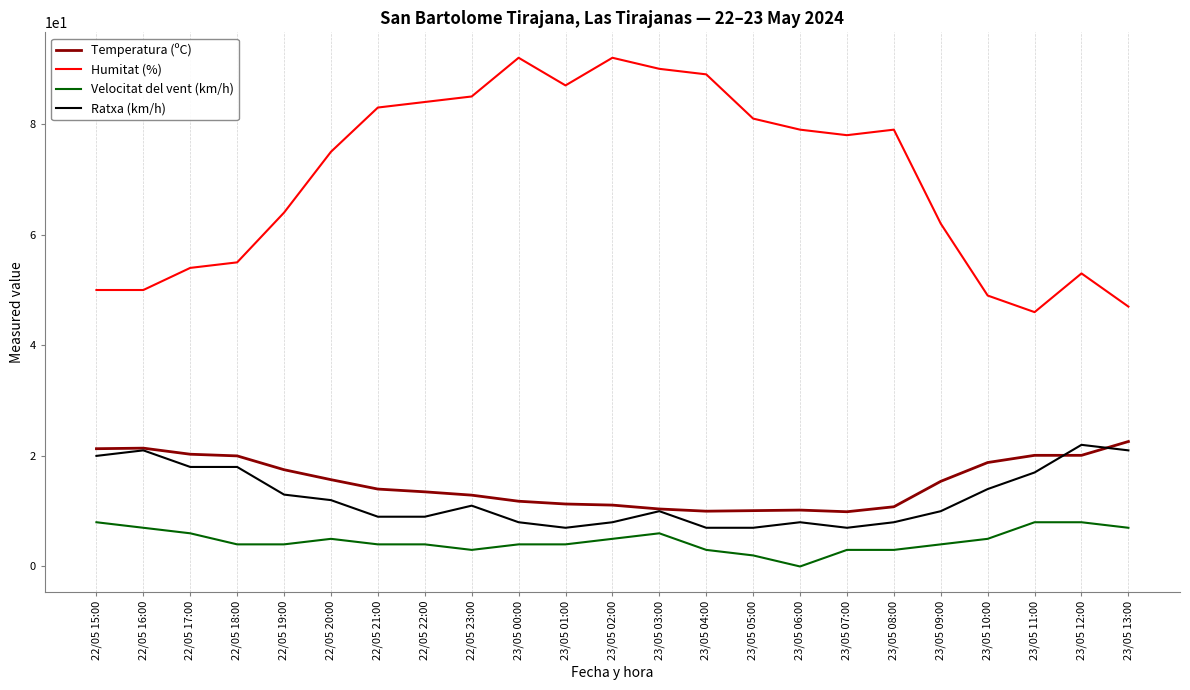

Rank the series at 22/05 19:00 from lowest to highest value.

Velocitat del vent (km/h), Ratxa (km/h), Temperatura (ºC), Humitat (%)